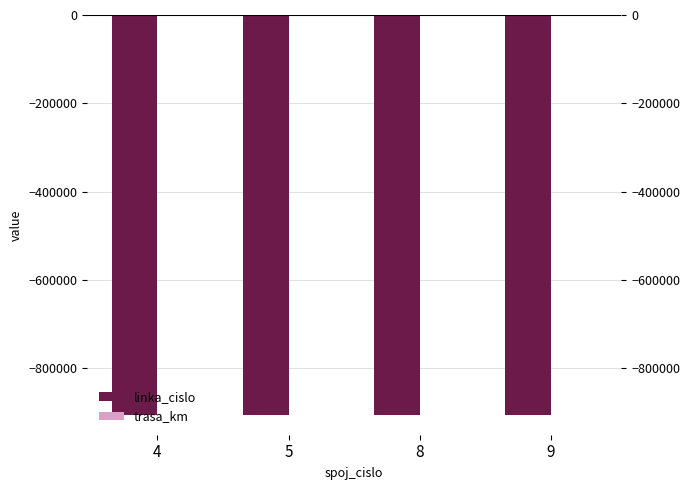

At which label is linka_cislo closest to -905223?

4